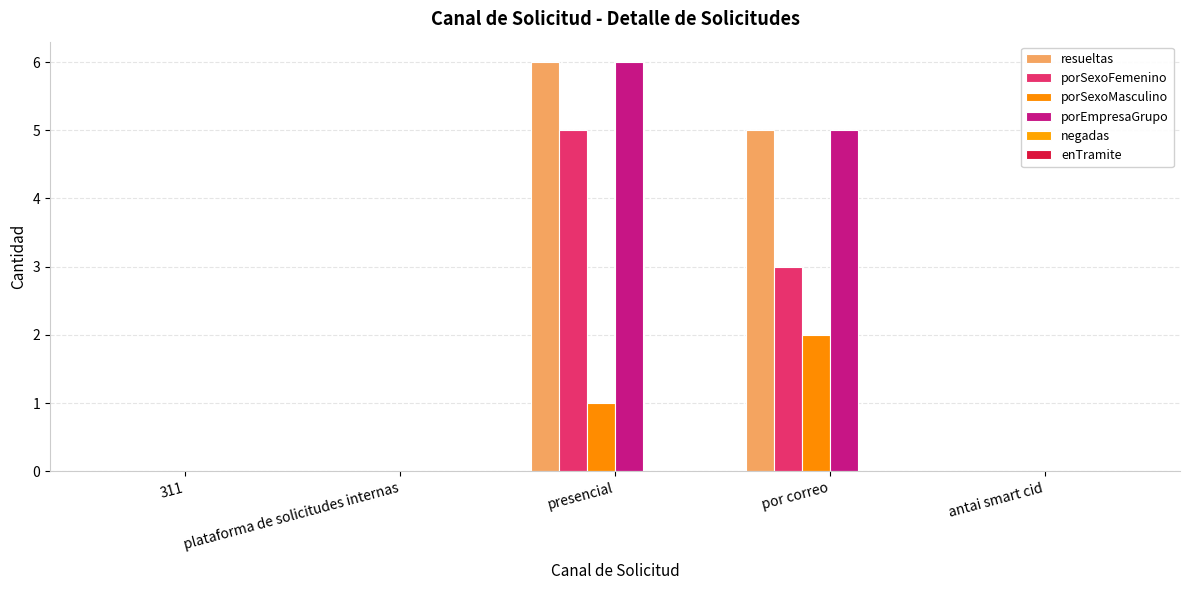

At which category is the sum across all series the highest?

presencial